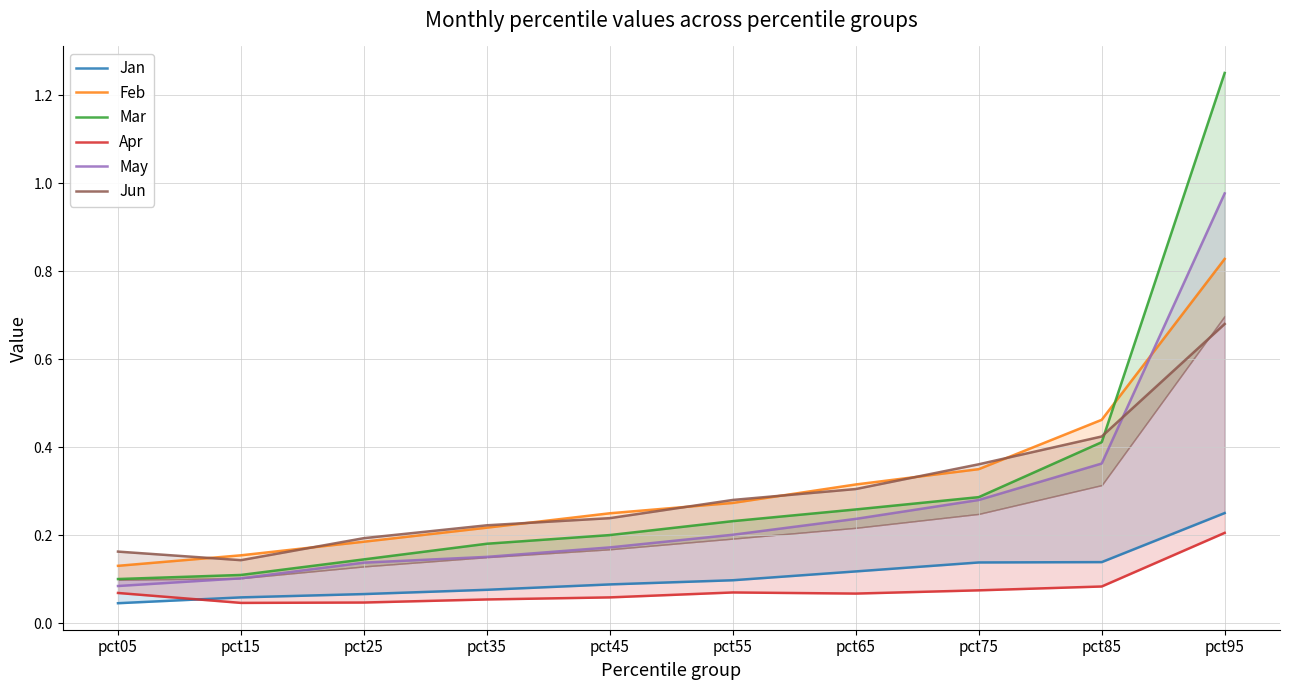

After their last crossing, which series has the higher values: Mar or Feb?

Mar